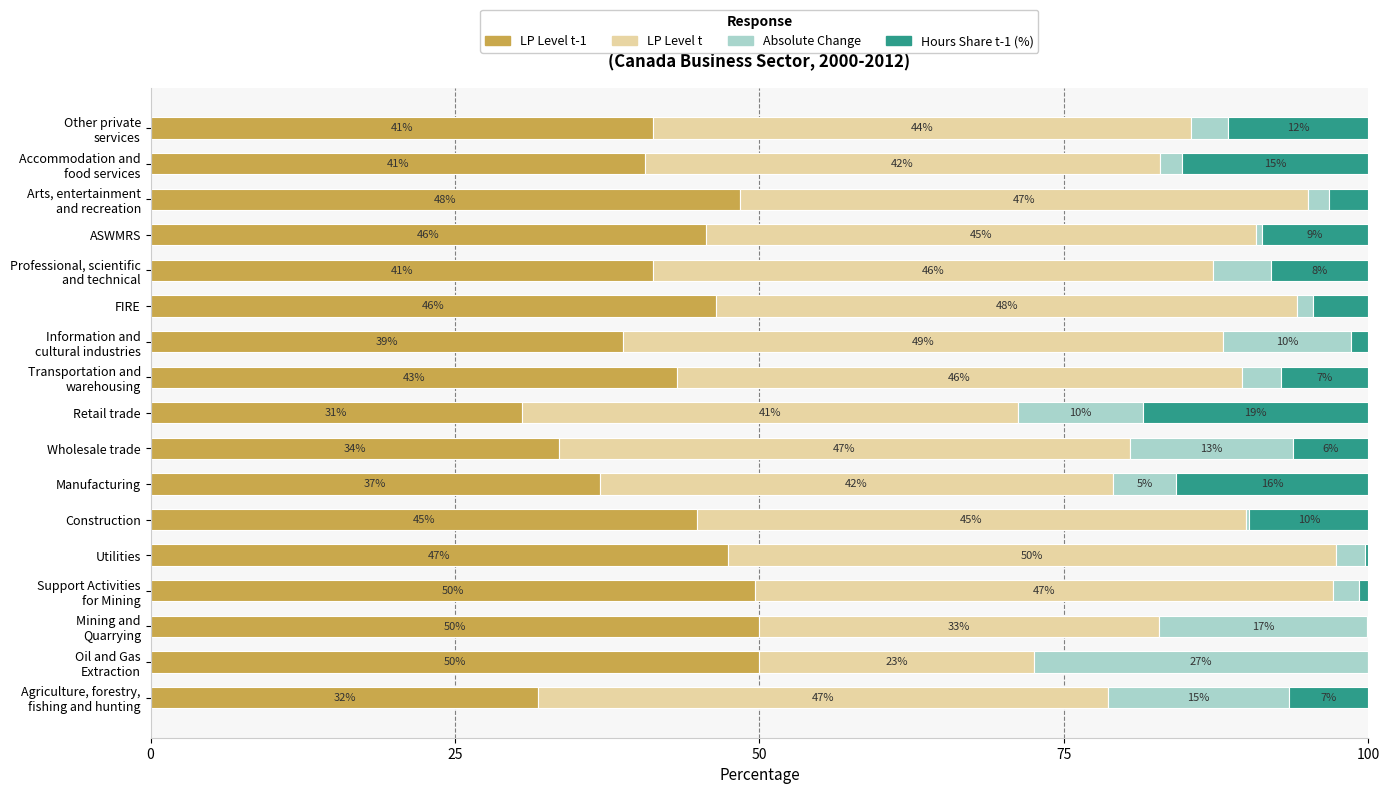

What are all the series names shown in the legend?

LP Level t-1, LP Level t, Absolute Change, Hours Share t-1 (%)